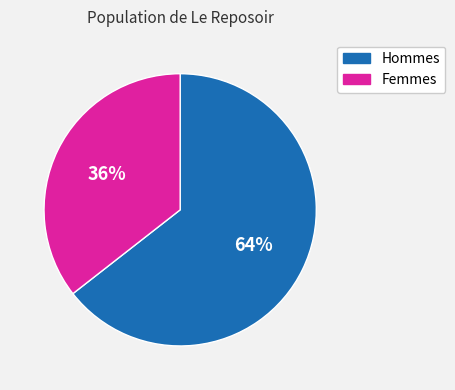

Does any single category account for the majority?

Yes